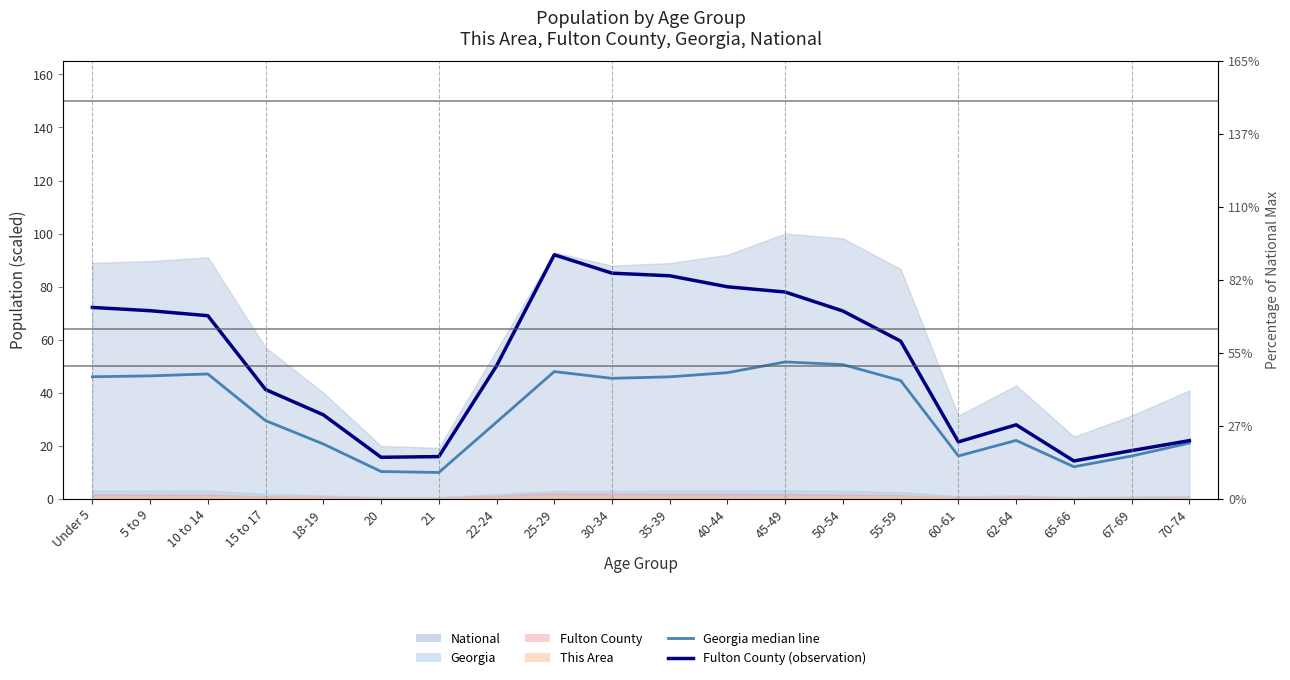

What position from the left is 62-64?

17